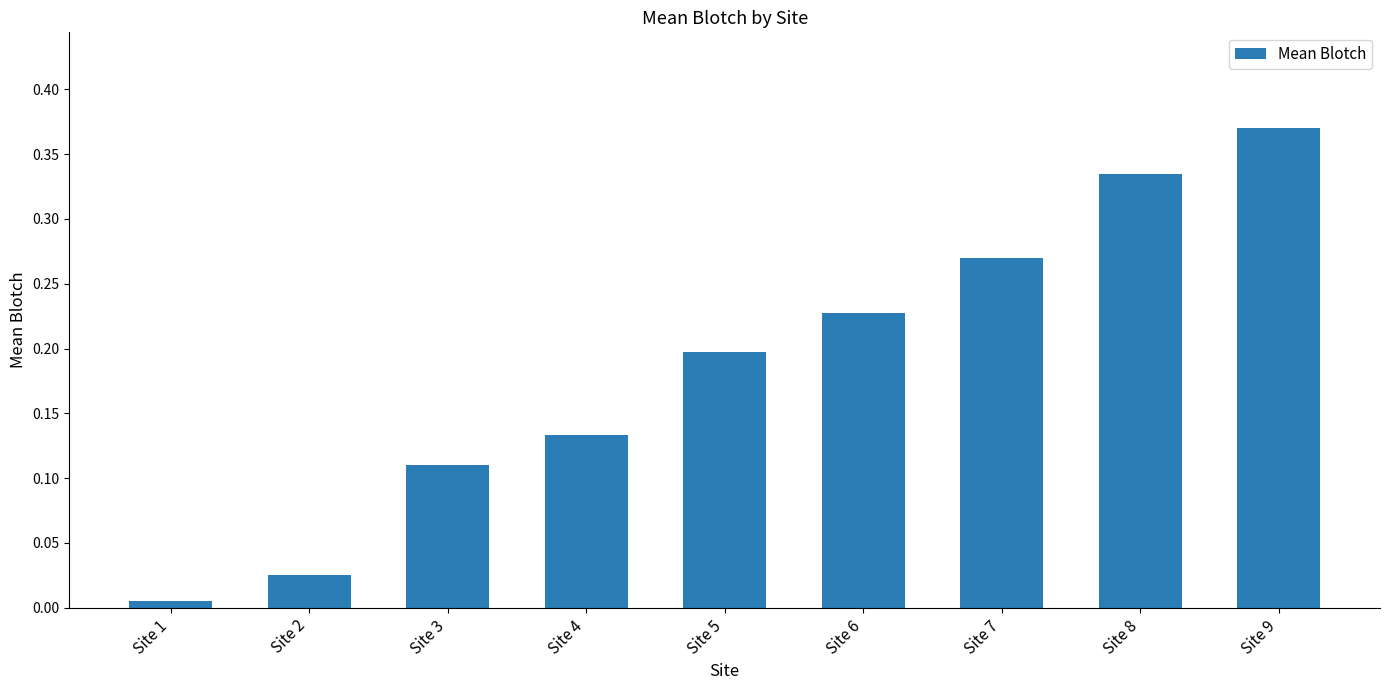

The value at Site 4 is 0.2. True or false?

False